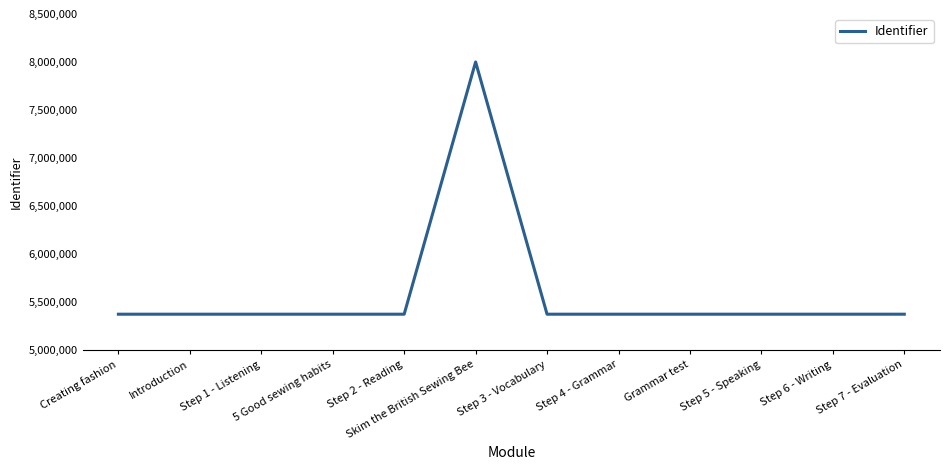

What is the minimum value shown in the chart?

5374692